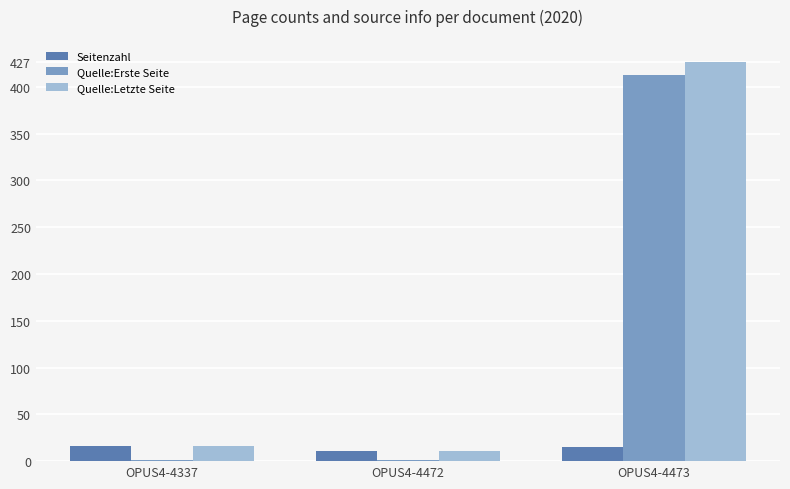

True or false: Seitenzahl has a value of 11 at OPUS4-4472.

True